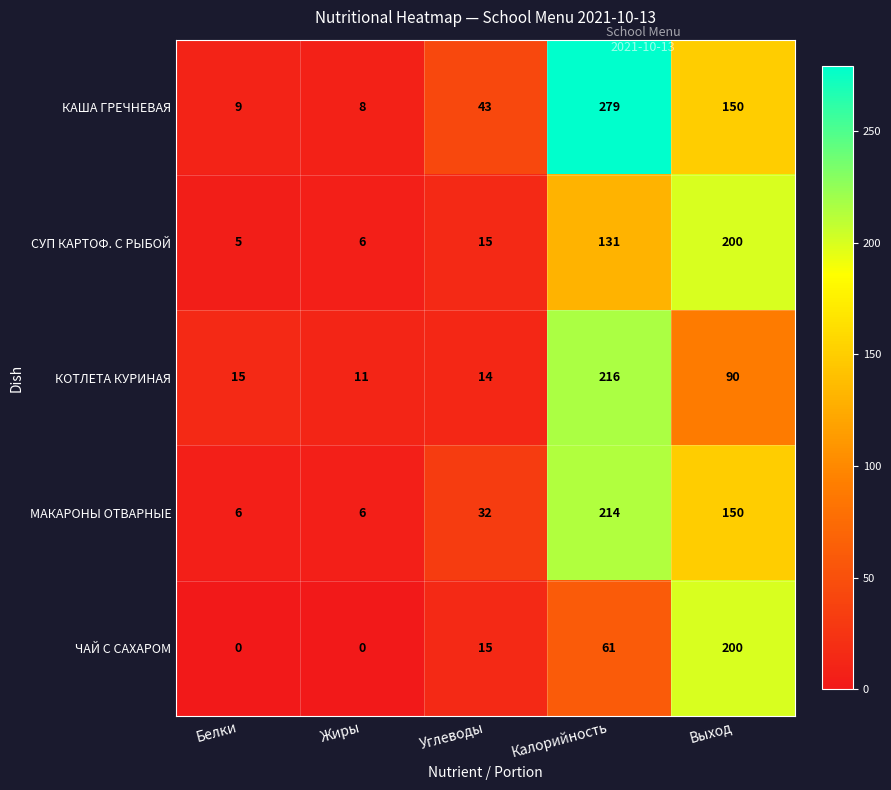

Reading left to right, list all the values displayed in this chart.

КАША ГРЕЧНЕВАЯ: Белки=9	Жиры=8	Углеводы=43	Калорийность=279	Выход=150
СУП КАРТОФ. С РЫБОЙ: Белки=5	Жиры=6	Углеводы=15	Калорийность=131	Выход=200
КОТЛЕТА КУРИНАЯ: Белки=15	Жиры=11	Углеводы=14	Калорийность=216	Выход=90
МАКАРОНЫ ОТВАРНЫЕ: Белки=6	Жиры=6	Углеводы=32	Калорийность=214	Выход=150
ЧАЙ С САХАРОМ: Белки=0	Жиры=0	Углеводы=15	Калорийность=61	Выход=200